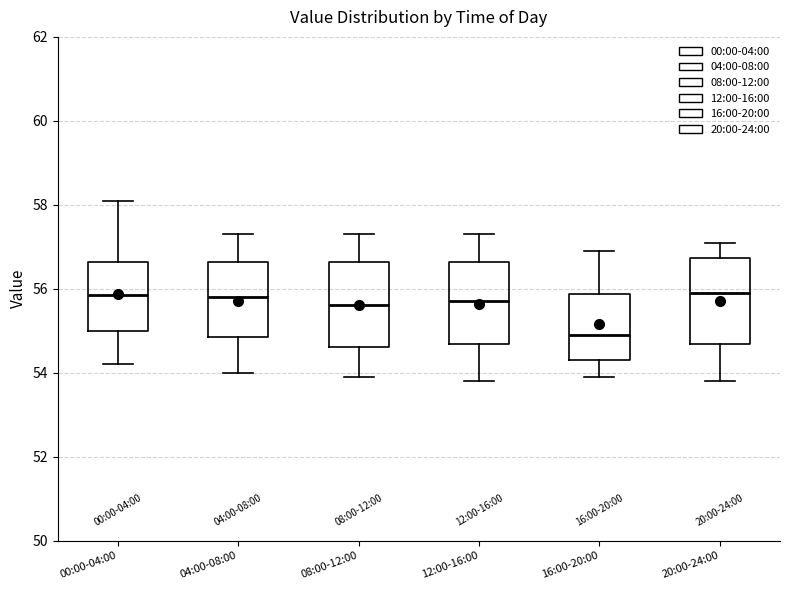

Reading left to right, read every box against the y-axis: the position of its median line, the range the box covers, and the ends of its whiskers. The values are not printed on the chart, so give them approximately, as read against the axis.

00:00-04:00: median 55.8, box 55.0 to 56.6, whiskers 54.2 to 58.2
04:00-08:00: median 55.8, box 54.8 to 56.6, whiskers 54.0 to 57.4
08:00-12:00: median 55.6, box 54.6 to 56.6, whiskers 54.0 to 57.4
12:00-16:00: median 55.8, box 54.6 to 56.6, whiskers 53.8 to 57.4
16:00-20:00: median 55.0, box 54.4 to 55.8, whiskers 54.0 to 57.0
20:00-24:00: median 56.0, box 54.6 to 56.8, whiskers 53.8 to 57.2